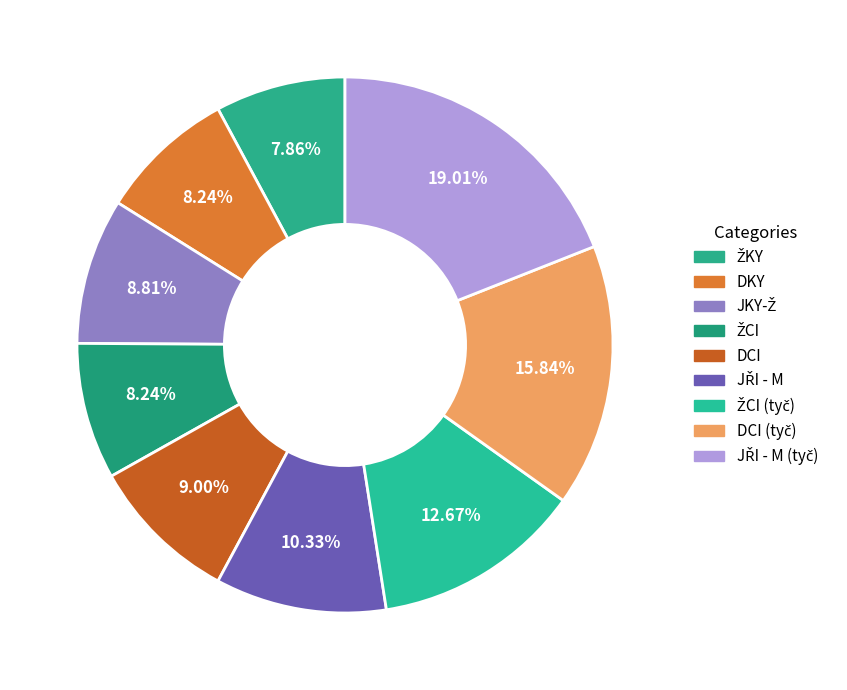

How many segments does this pie chart have?

9